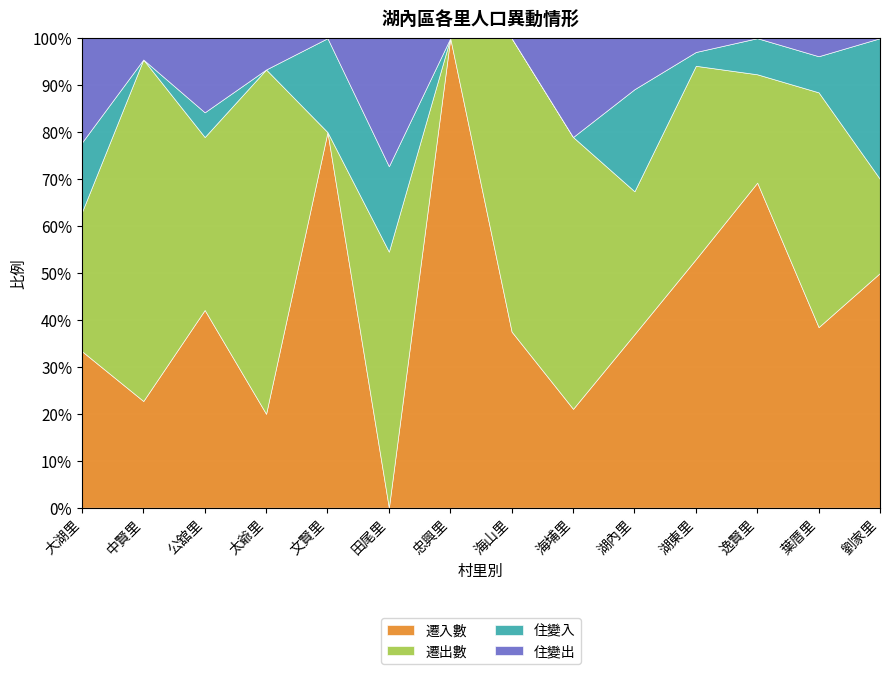

Where does the 住變出 series first go above 1?

大湖里